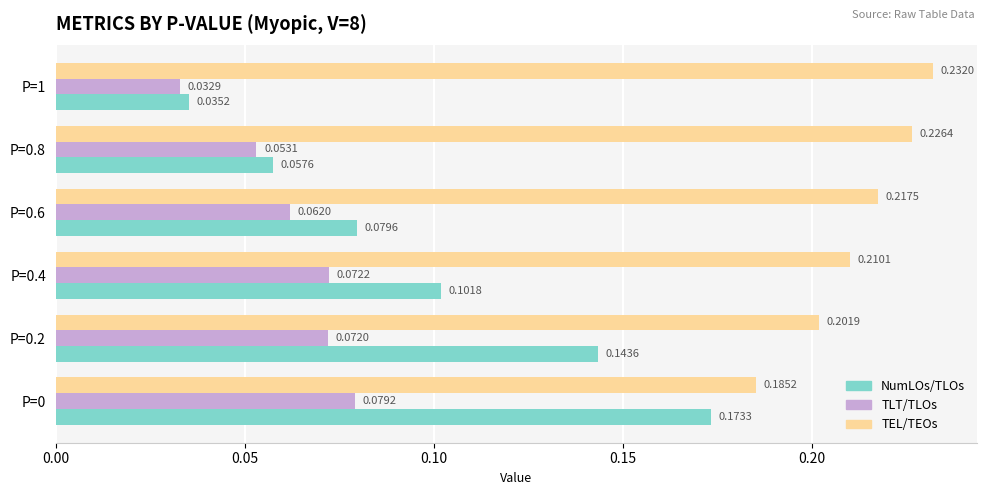

Which series has the largest total across all categories?

TEL/TEOs